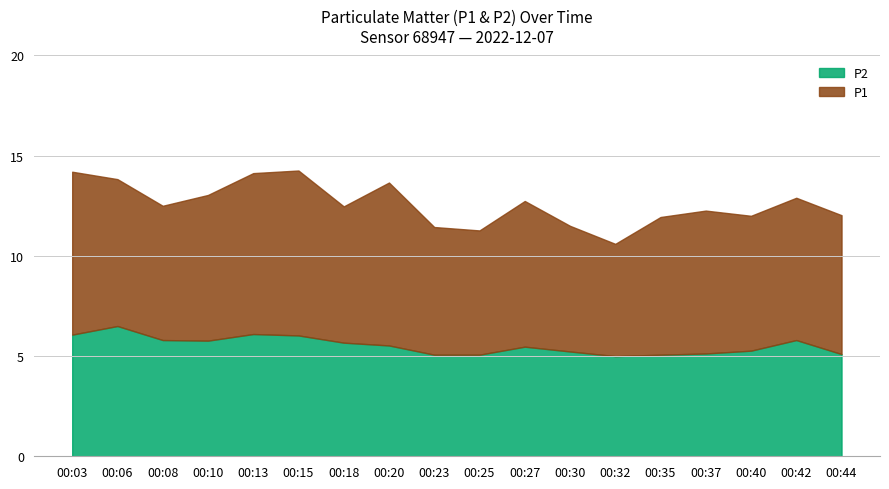

The value of P2 at 00:08 is 5.8. True or false?

True